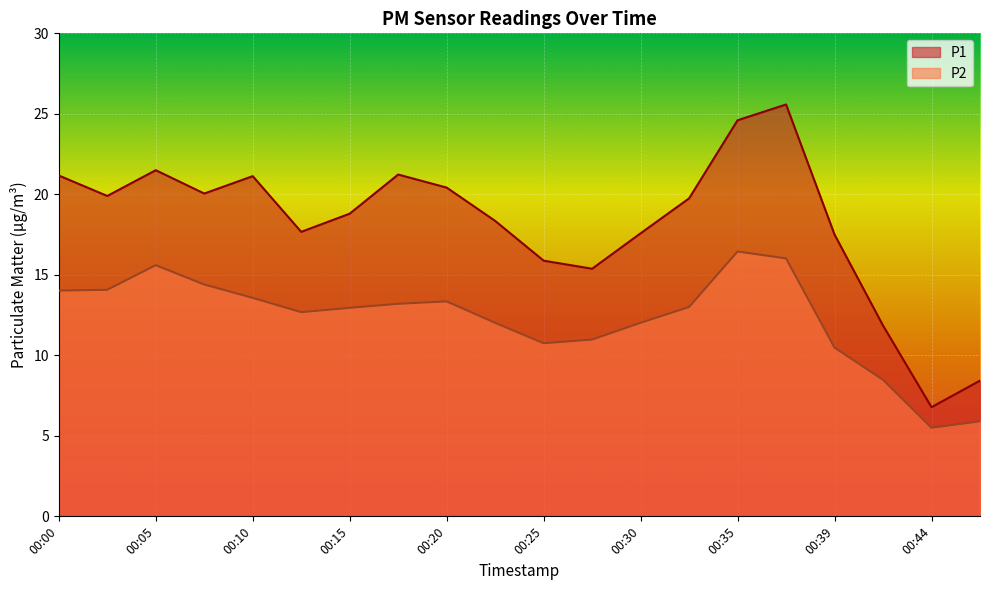

What is the total value across all series at 00:44?

12.3